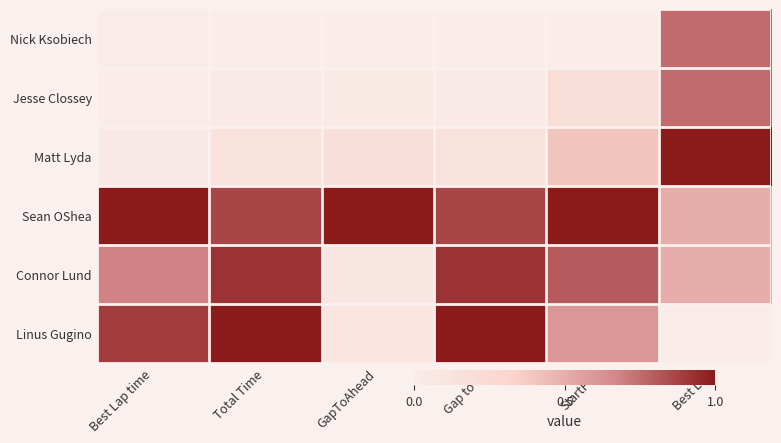

What is the total value across all series at GapToAhead?

1.4